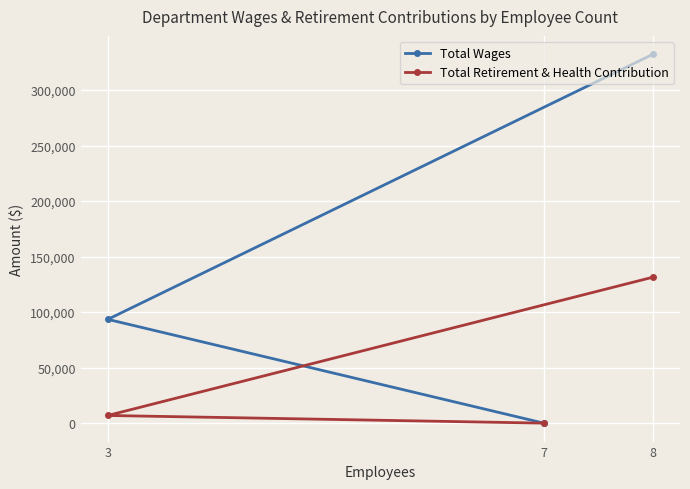

Reading left to right, extract all data points from this chart.

Total Wages: 3=93485	7=0	8=332225
Total Retirement & Health Contribution: 3=6900	7=0	8=131445